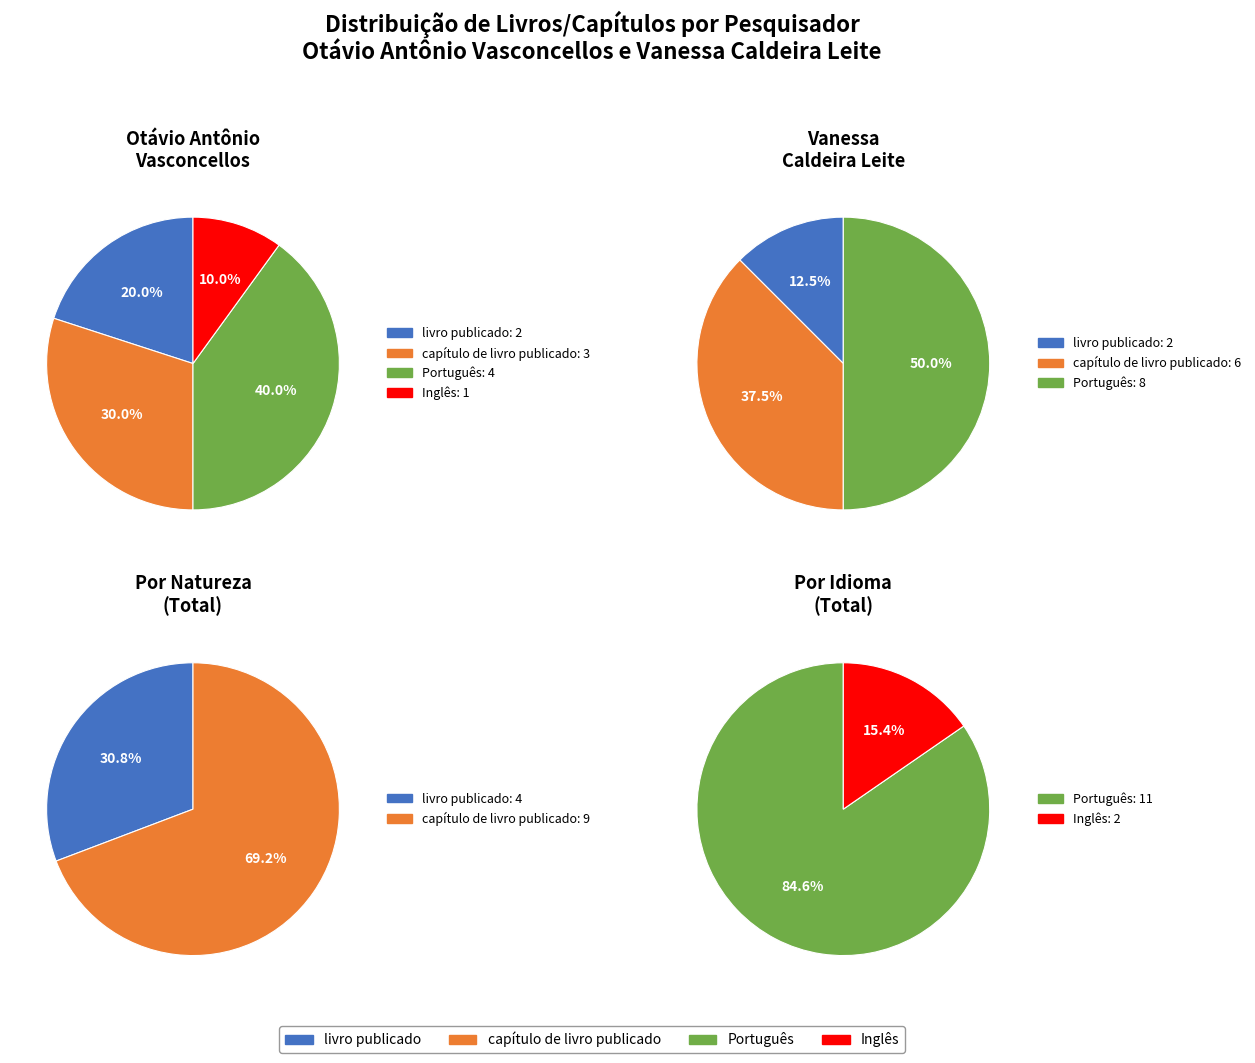

How many segments does this pie chart have?

2